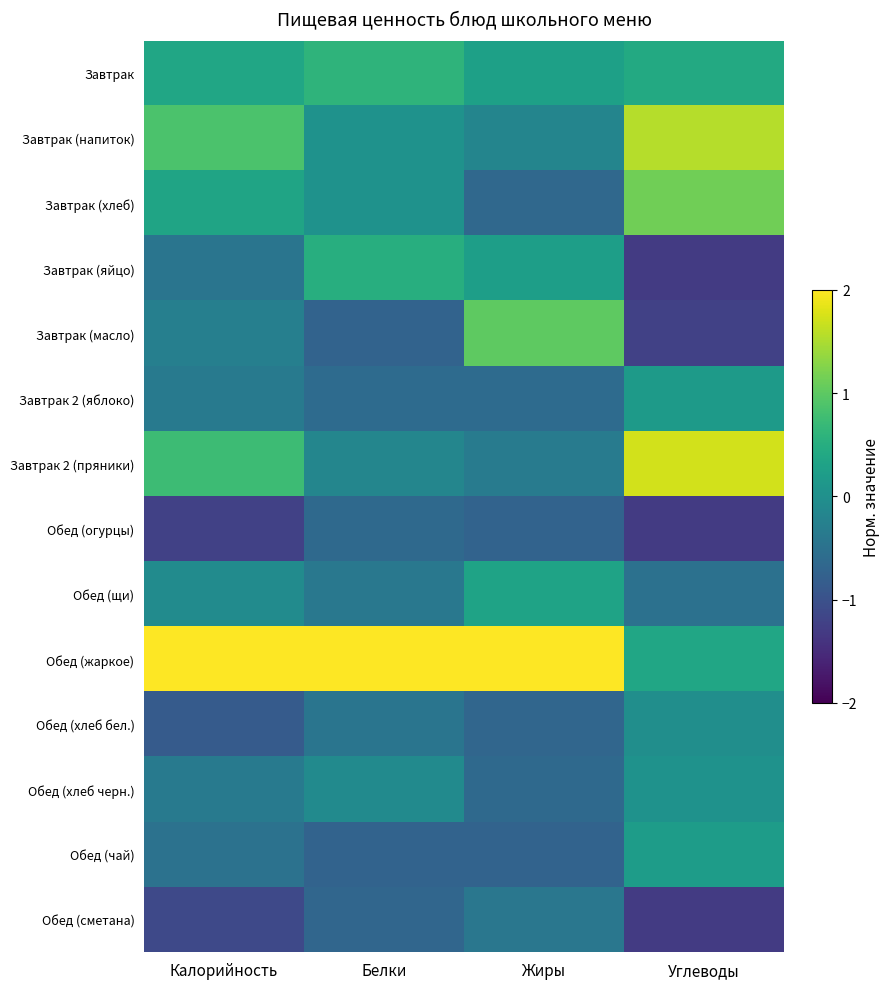

Which series has the largest total across all categories?

Обед (жаркое)